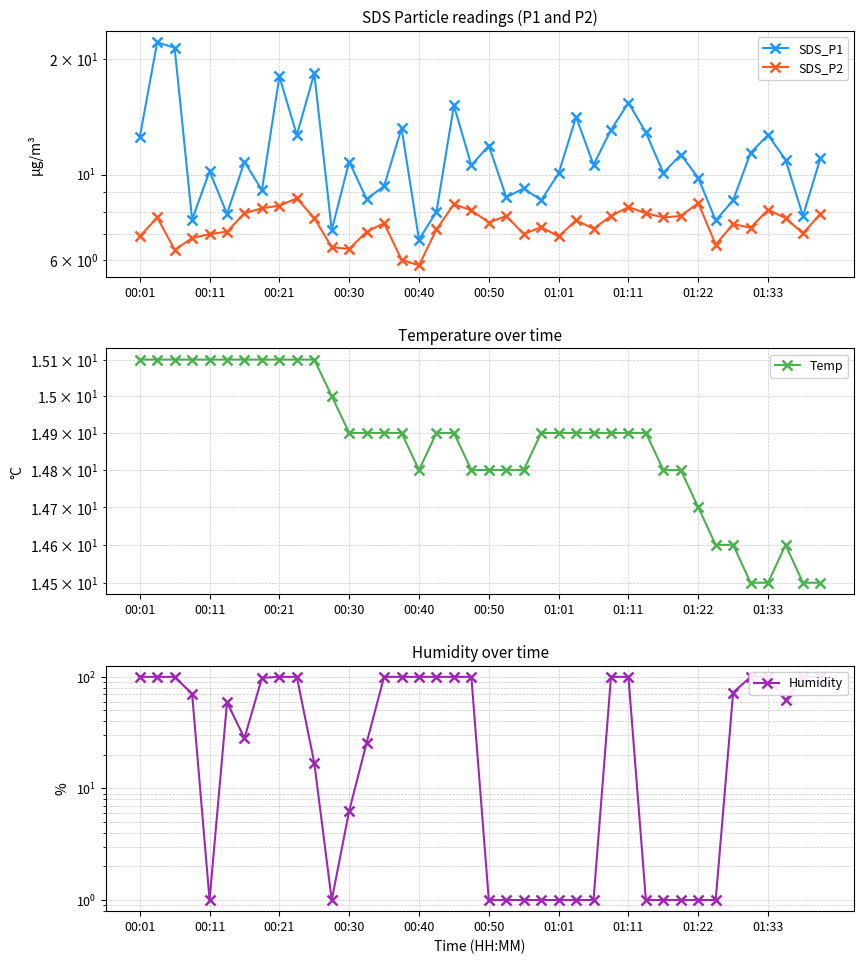

True or false: SDS_P1 and SDS_P2 cross at least once.

False